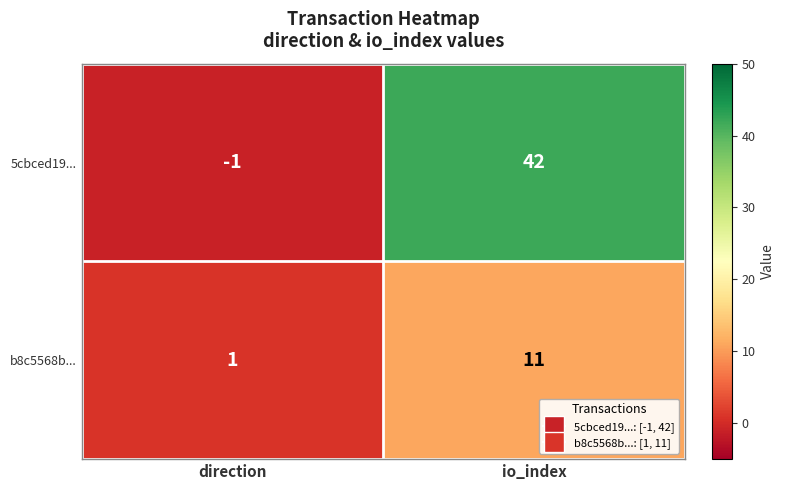

The b8c5568b... series shows 6 at io_index. True or false?

False